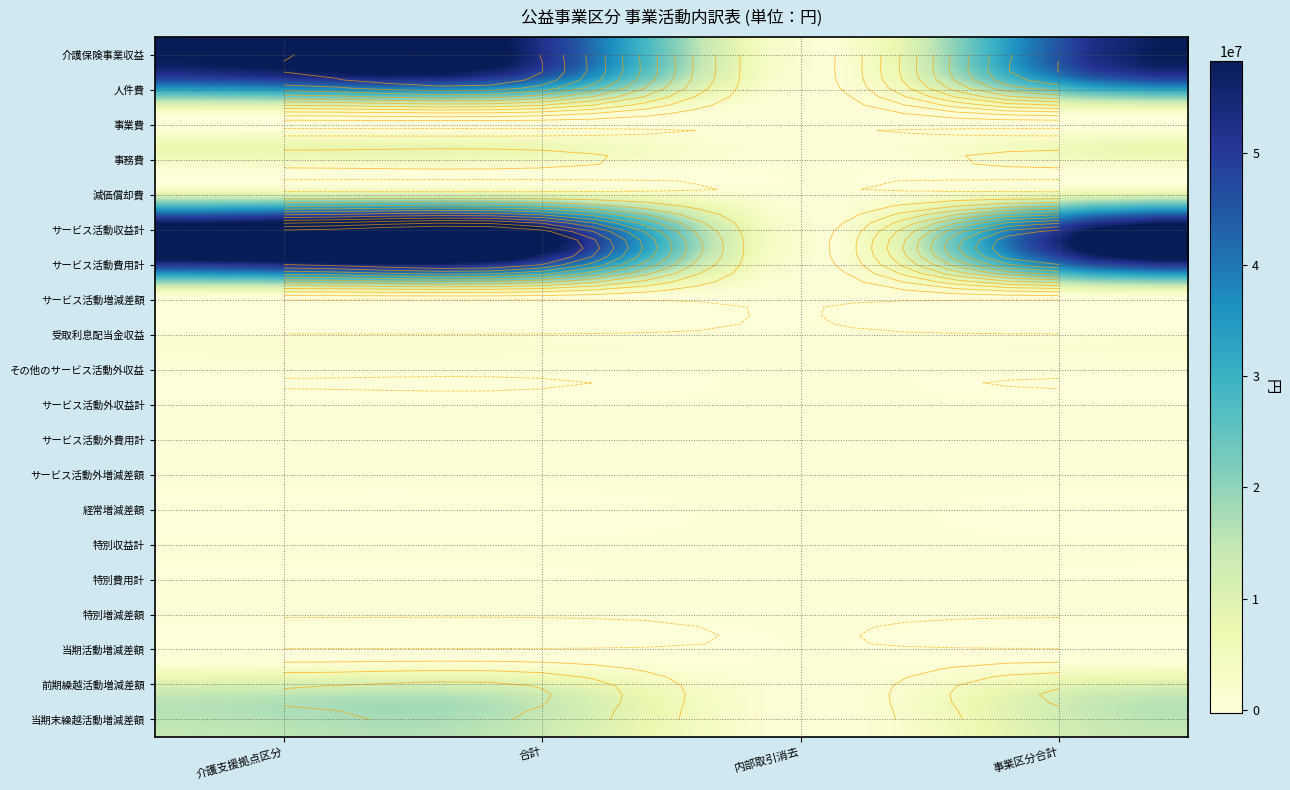

What value does the 事業費 series have at 介護支援拠点区分, to the nearest 50?

795800